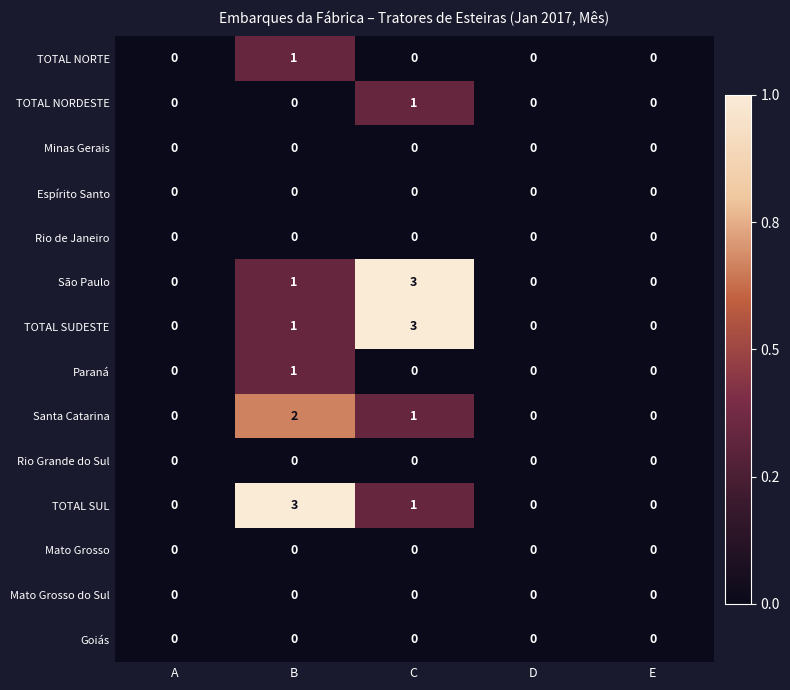

What is the spread (max minus min) of values at C?

3